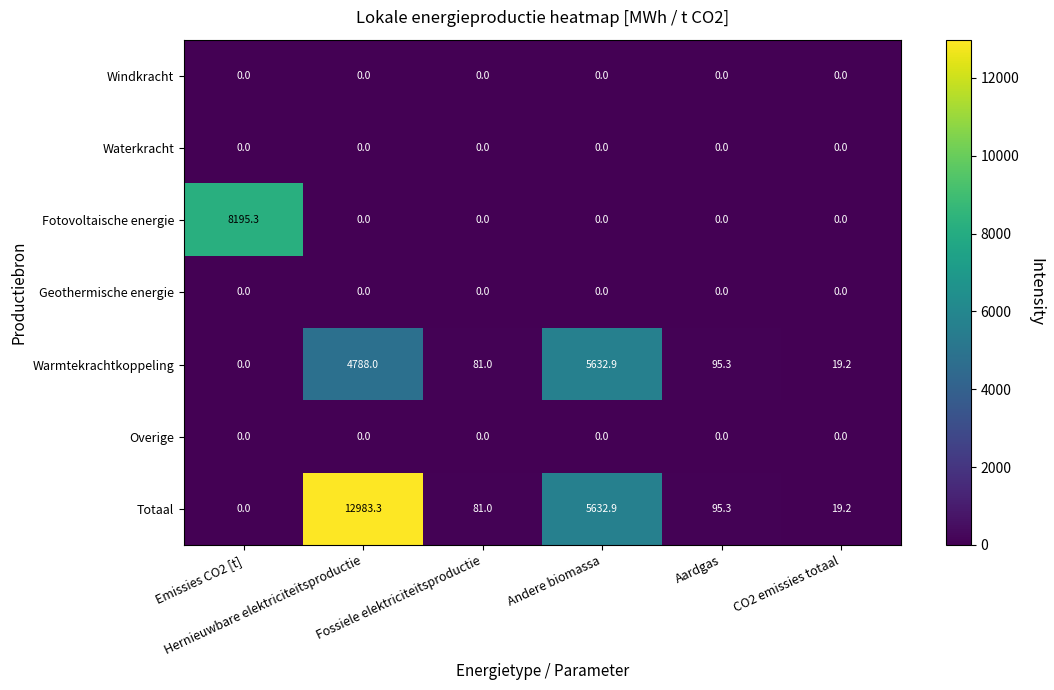

At how many categories does at least one series exceed 1765?

3